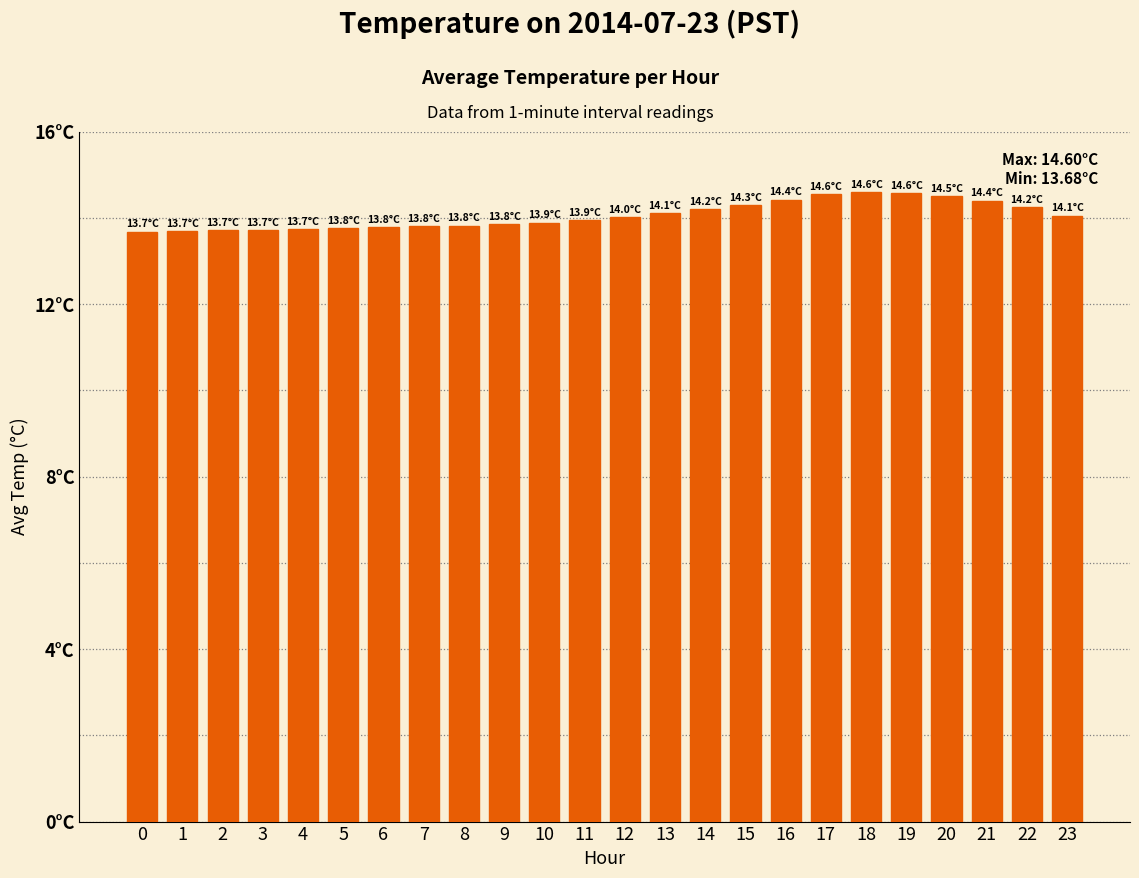

List the labels in order of value, largest first.

18, 19, 17, 20, 16, 21, 15, 22, 14, 13, 23, 12, 11, 10, 9, 8, 7, 6, 5, 4, 3, 2, 1, 0